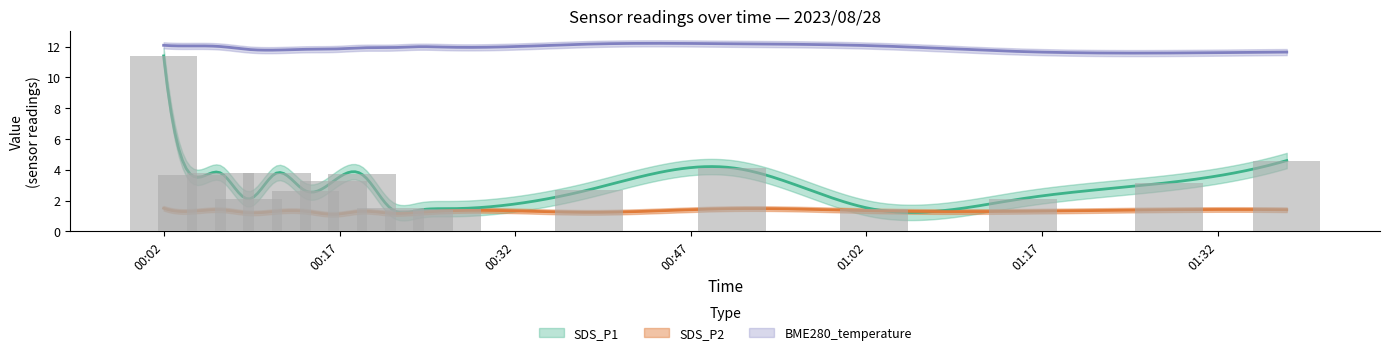

What is the sum of all SDS_P2 values?

22.3